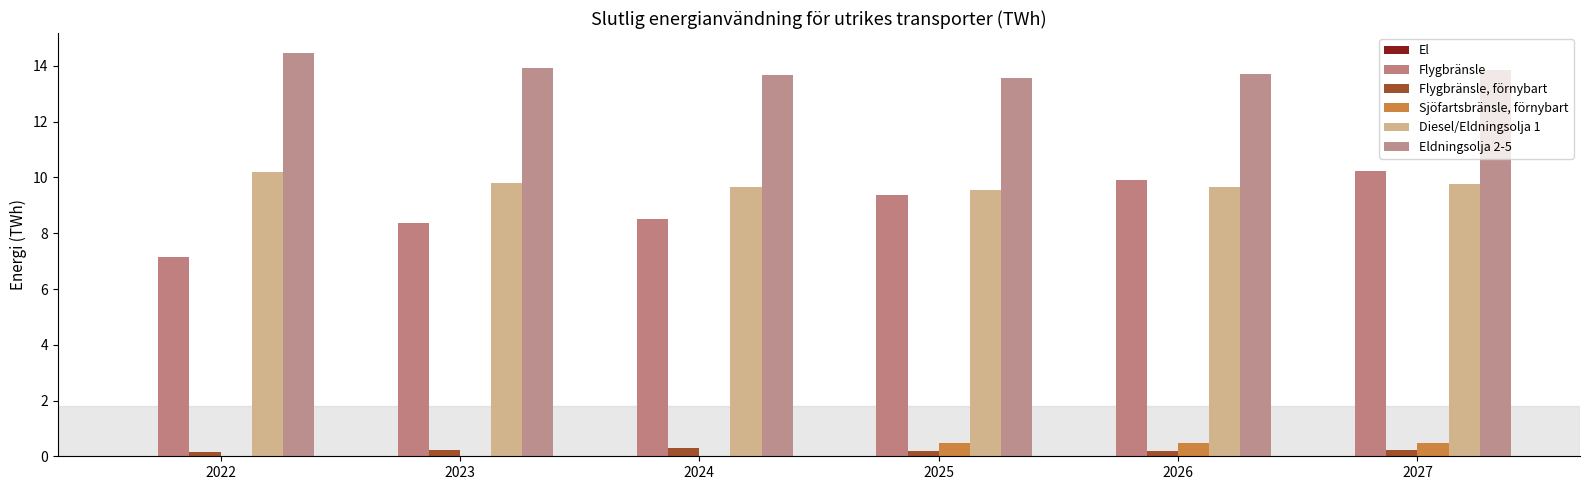

Reading left to right, transcribe all the data shown in this chart.

El: 0.0	0.0	0.0	0.0	0.0	0.0
Flygbränsle: 7.2	8.4	8.5	9.4	9.9	10.2
Flygbränsle, förnybart: 0.1	0.2	0.3	0.2	0.2	0.2
Sjöfartsbränsle, förnybart: 0.0	0.0	0.0	0.5	0.5	0.5
Diesel/Eldningsolja 1: 10.2	9.8	9.6	9.6	9.7	9.8
Eldningsolja 2-5: 14.5	13.9	13.7	13.6	13.7	13.9